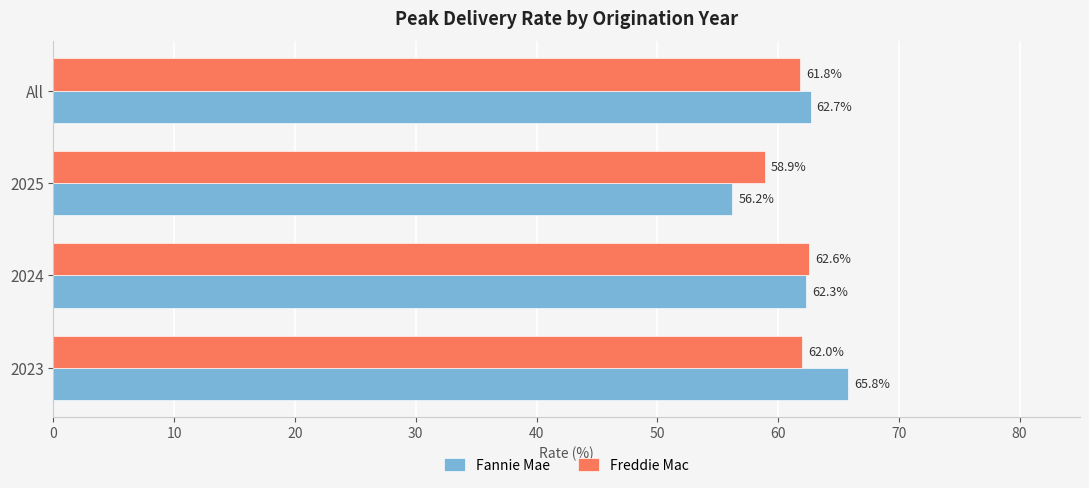

List the labels in order of Freddie Mac value, smallest first.

2025, All, 2023, 2024